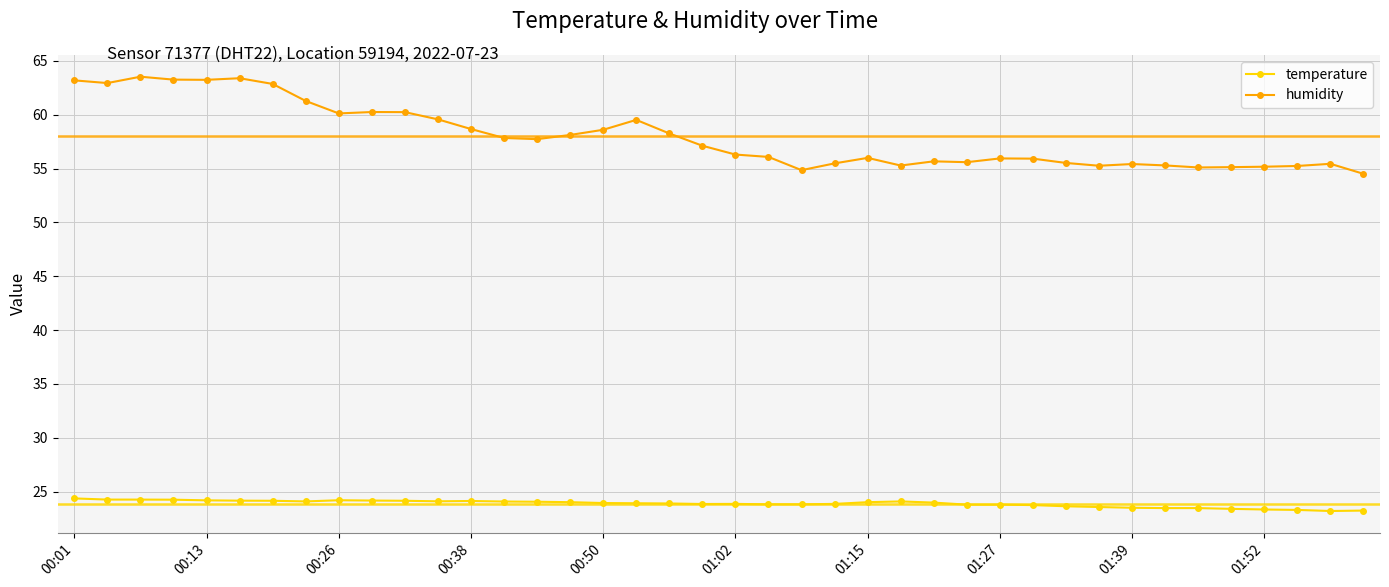

Which series has the largest total across all categories?

humidity